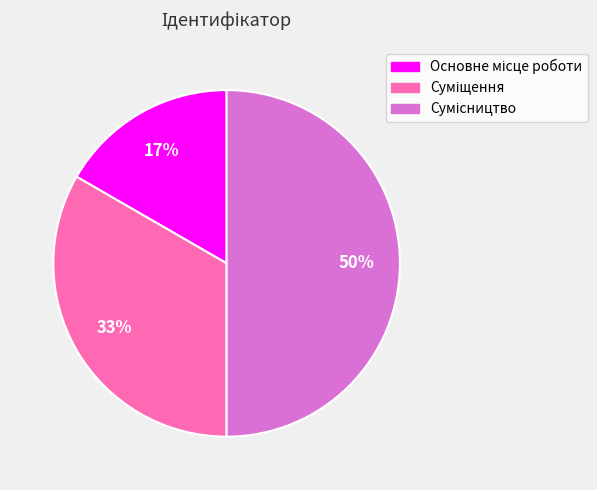

To the nearest percent, what is the average slice percentage?

33%